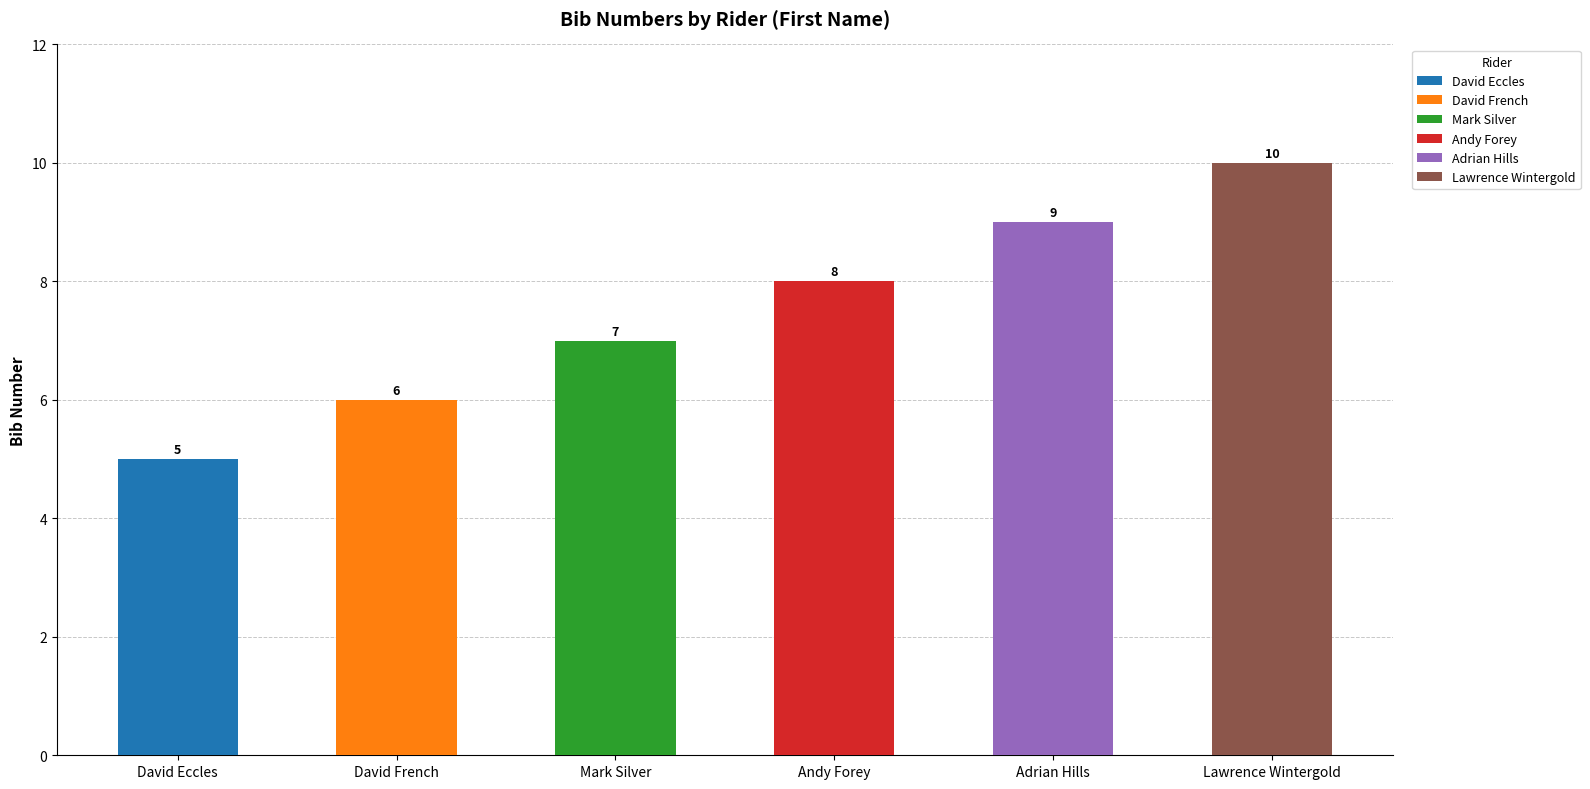

What is the difference between the values at Adrian Hills and Andy Forey?

1